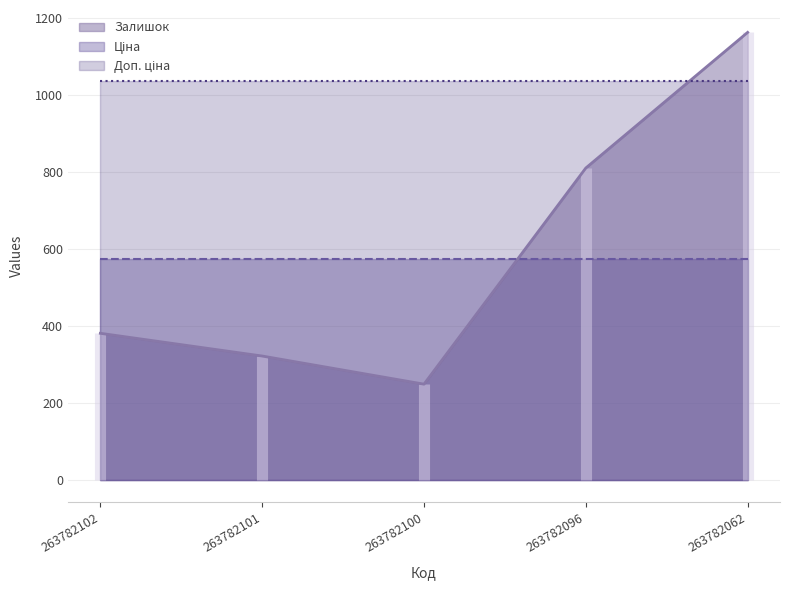

At which label is Залишок closest to 705?

263782096